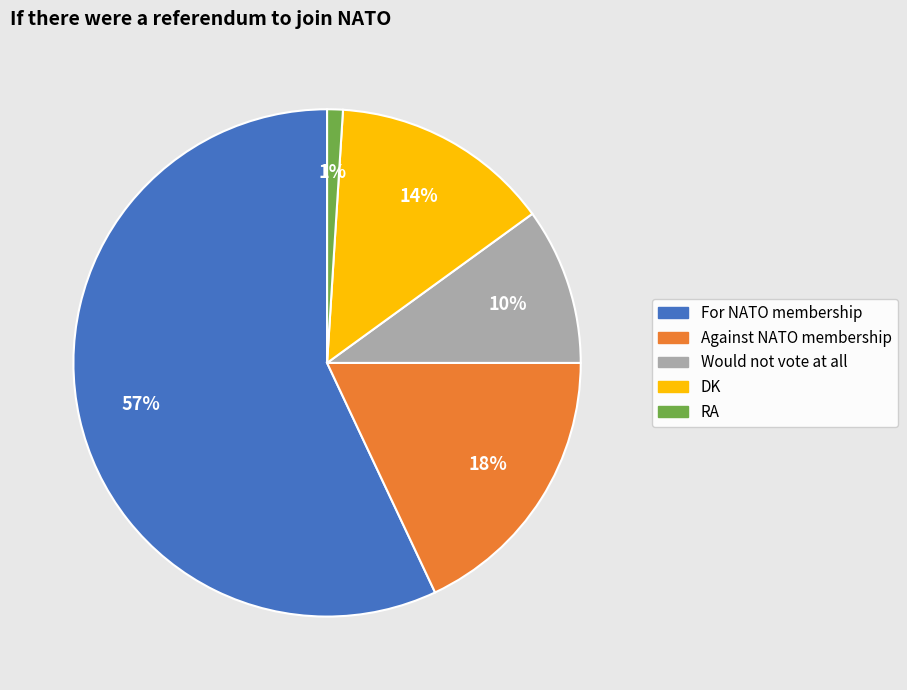

To the nearest percent, what is the combined percentage of Would not vote at all and Against NATO membership?

28%